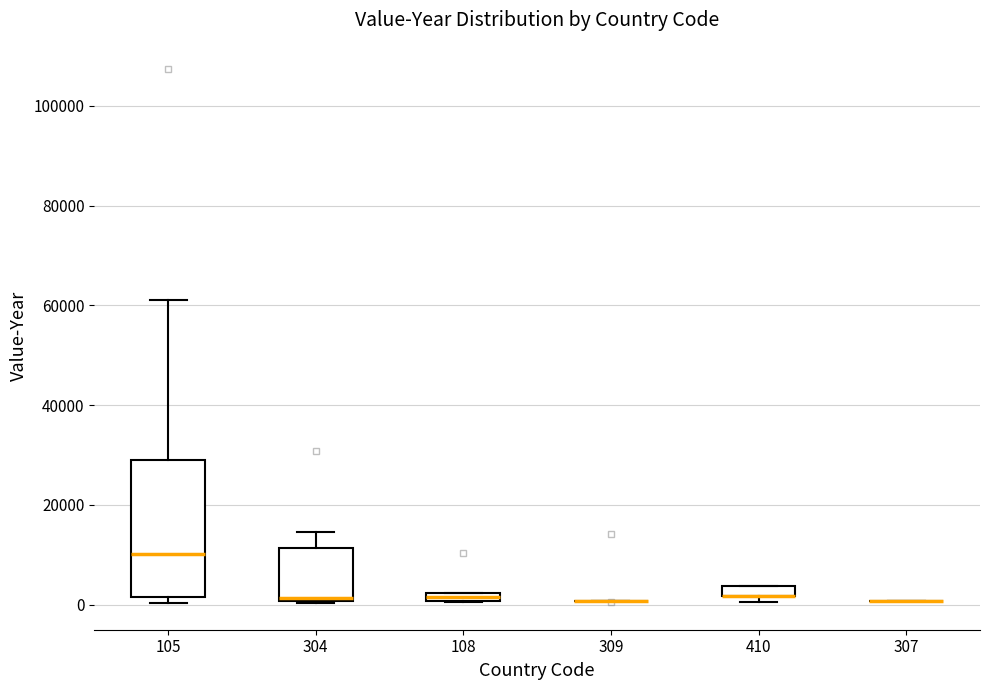

Comparing the boxes themselves (not the whiskers), which one is the tallest?

105